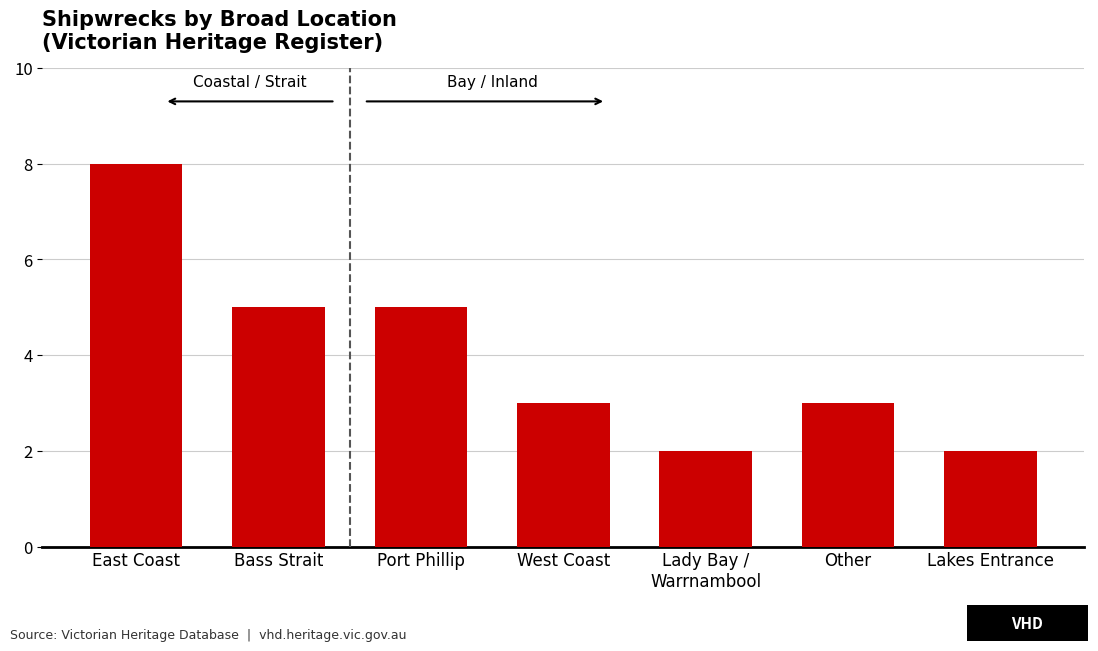

The chart shows a value of 1 at Lady Bay /
Warrnambool. True or false?

False